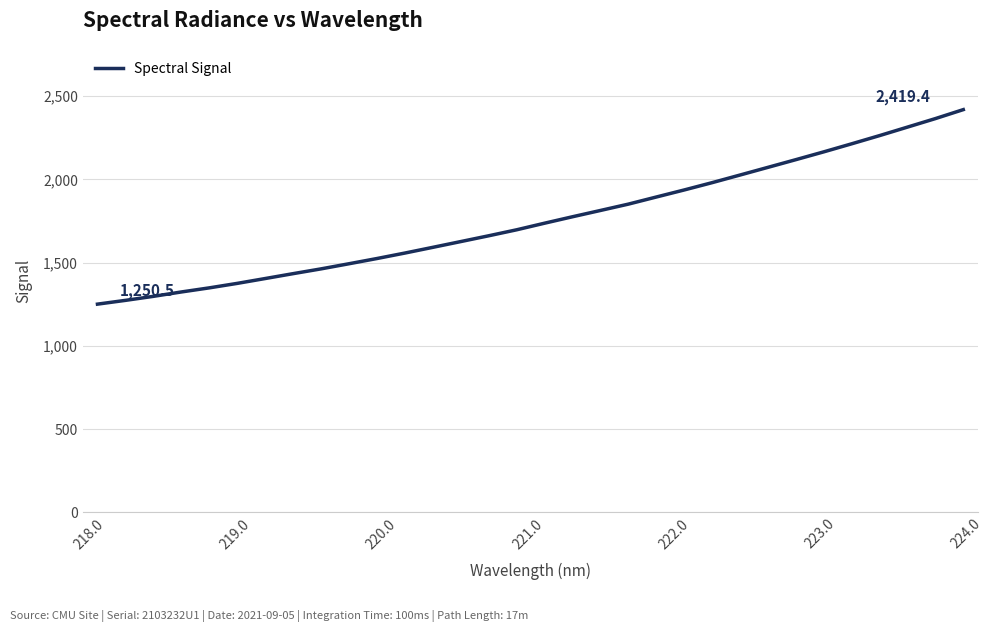

What is the minimum value shown in the chart?

1250.5